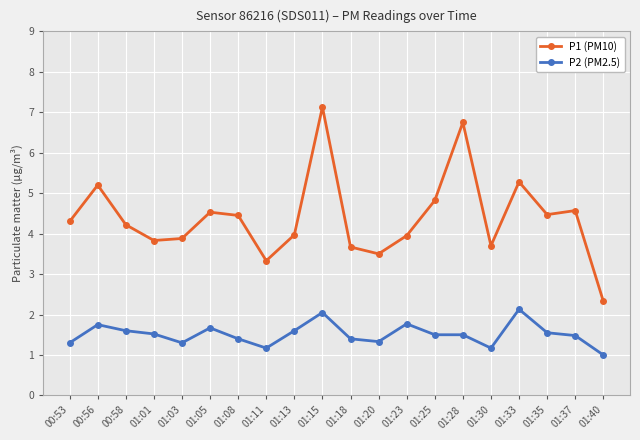

Is the value of P2 (PM2.5) at 01:01 greater than the value of P1 (PM10) at 01:18?

No